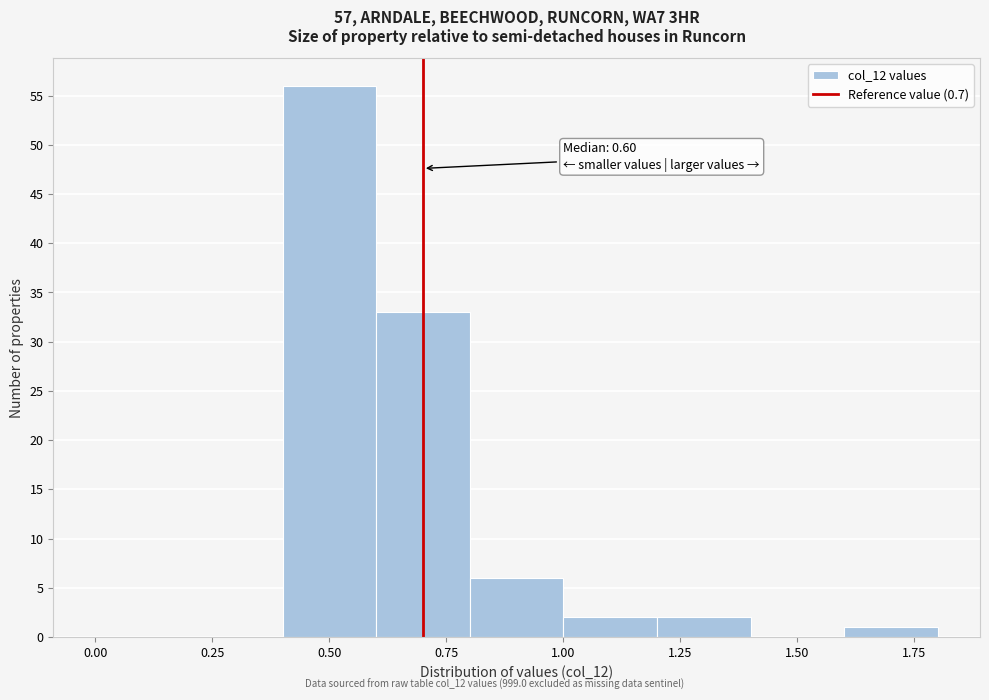

Which range on the x-axis has the tallest bar?

0.4 to 0.6